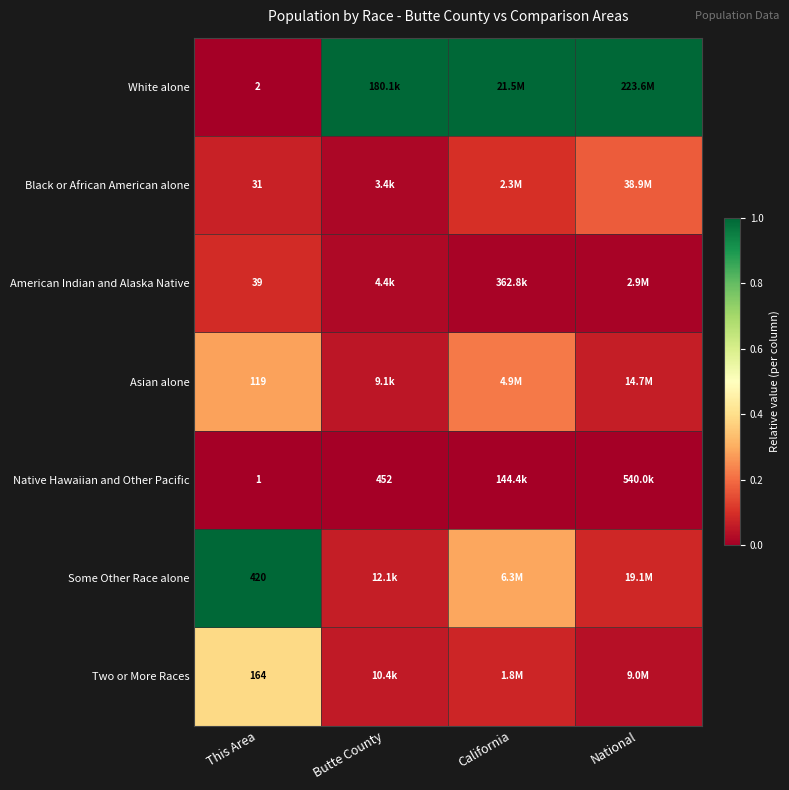

List the labels in order of White alone value, smallest first.

This Area, Butte County, California, National